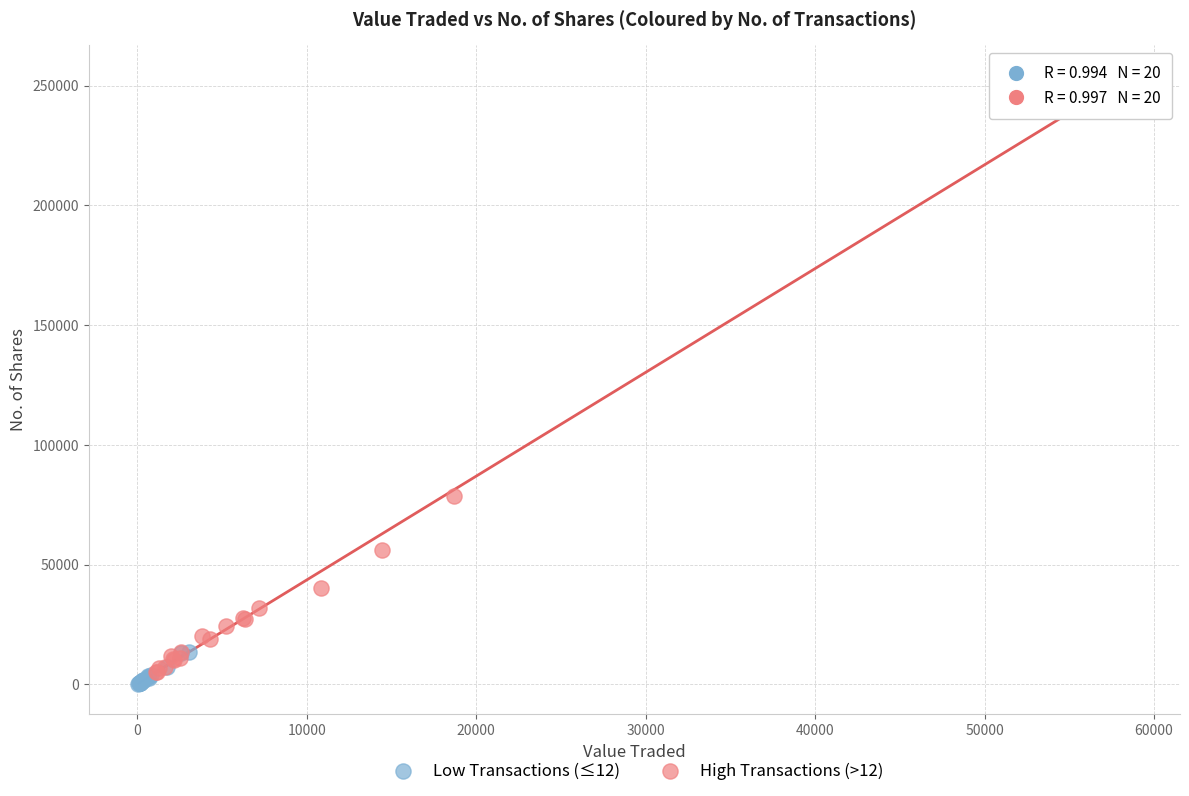

Which series has the widest spread of Y values?

High Transactions (>12)